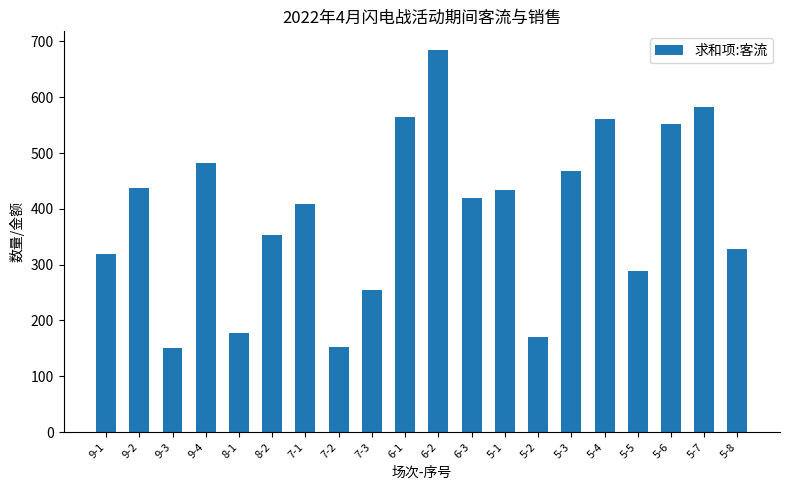

Which label corresponds to the largest value in the chart?

6-2